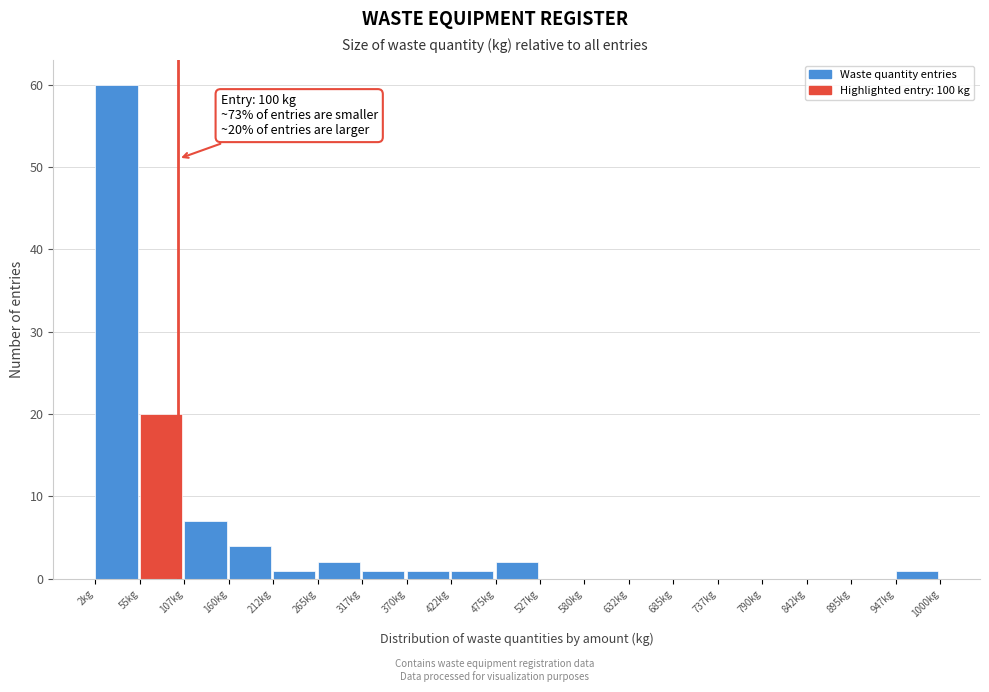

Which range on the x-axis has the tallest bar?

0 to 50